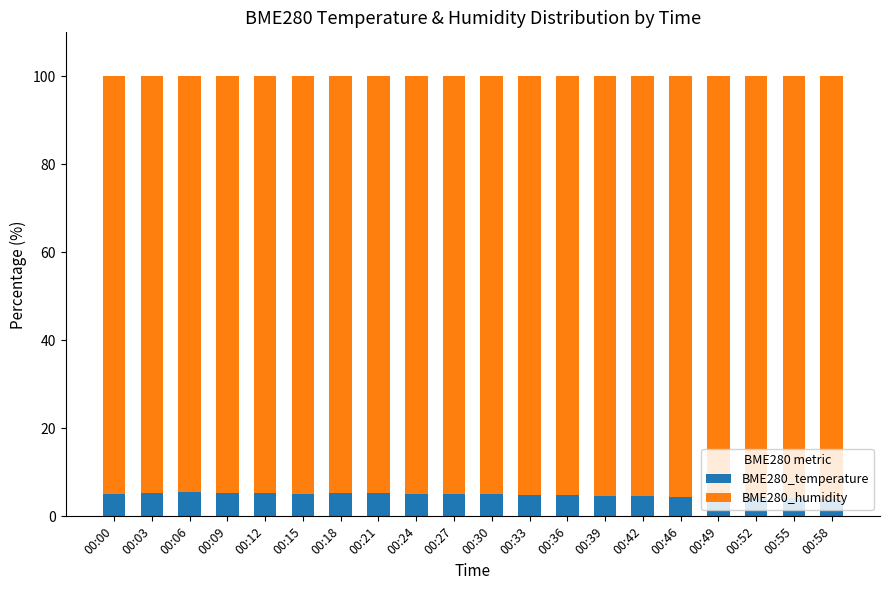

What is the total value across all series at 00:06?

100.0